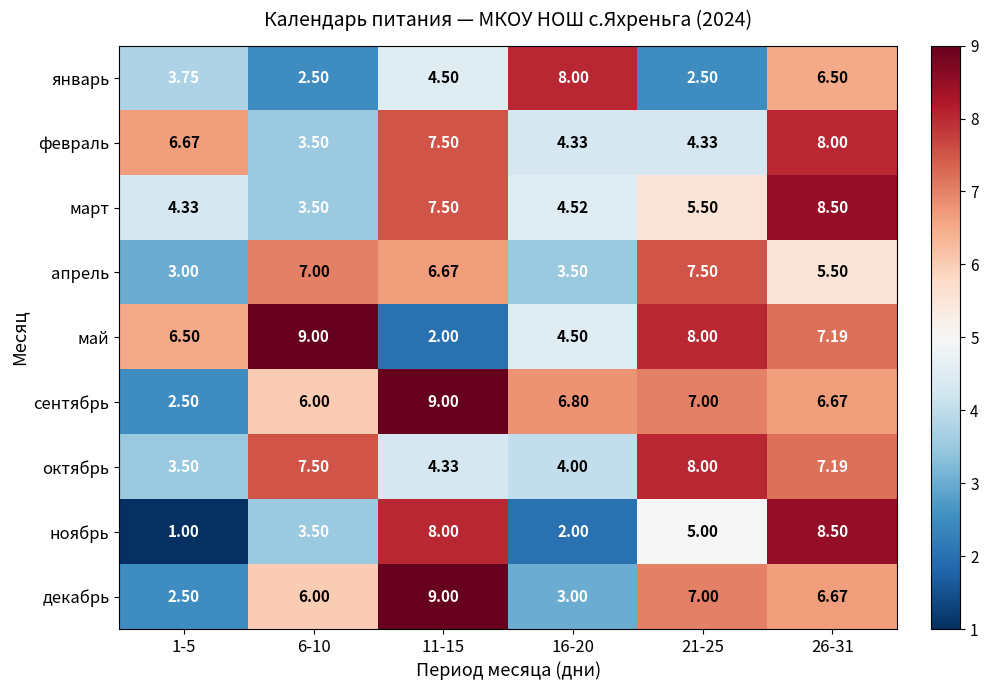

At how many categories does at least one series exceed 2?

6